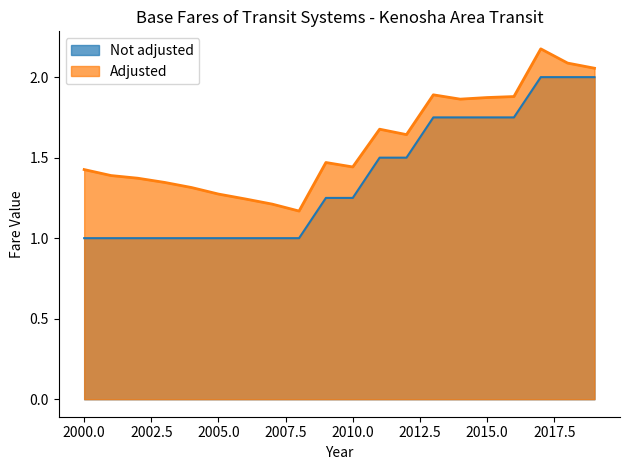

True or false: Not adjusted has more than 2 interior local peaks.

False